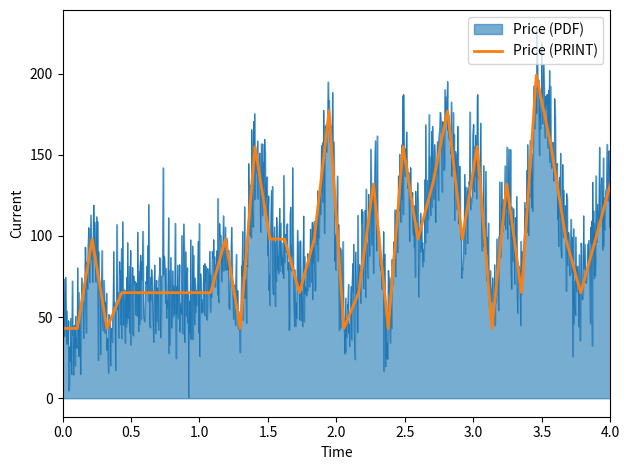

What is the maximum value for Price (PRINT)?

199